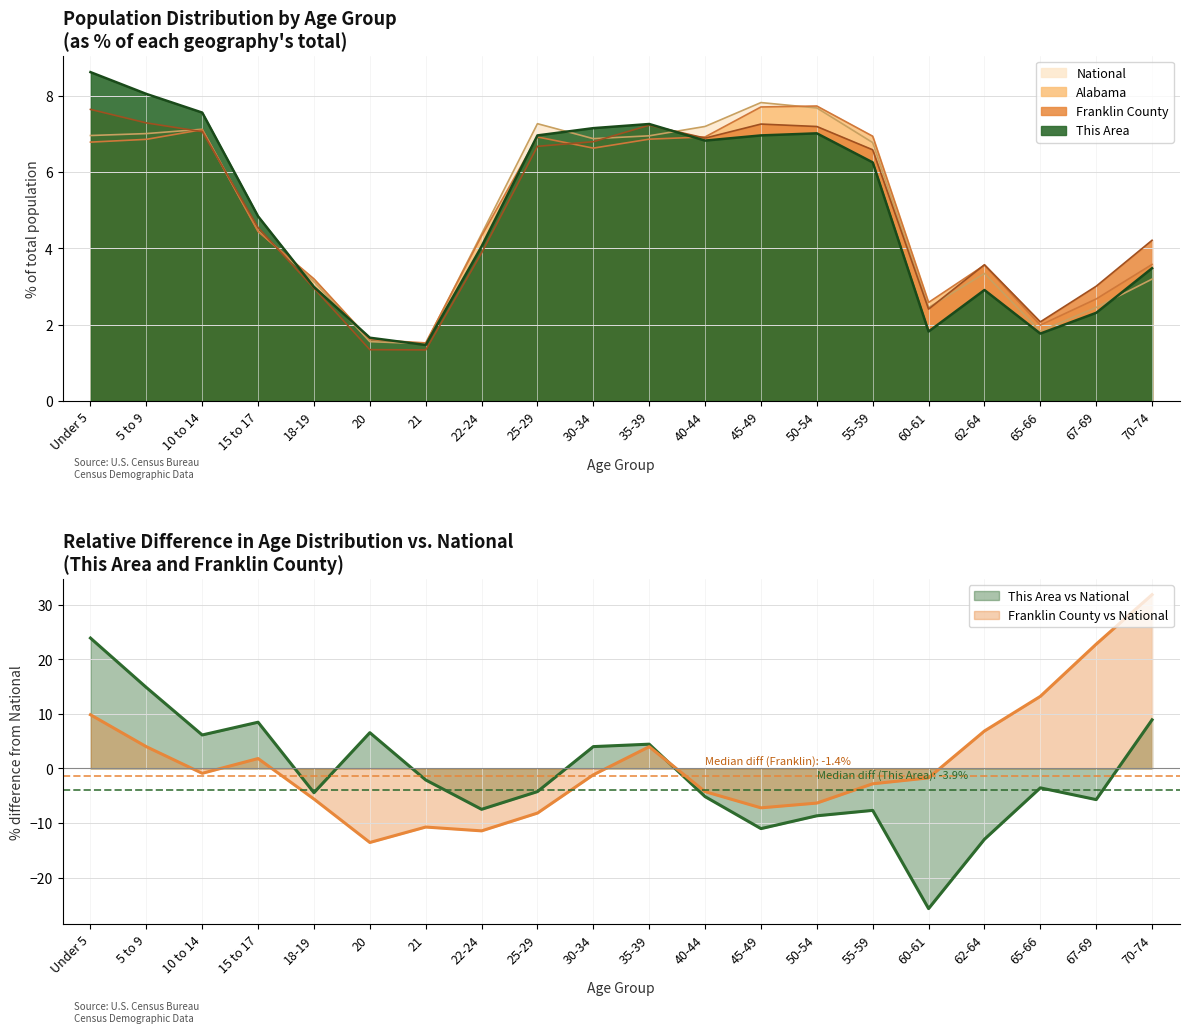

How many series are shown in this chart?

4